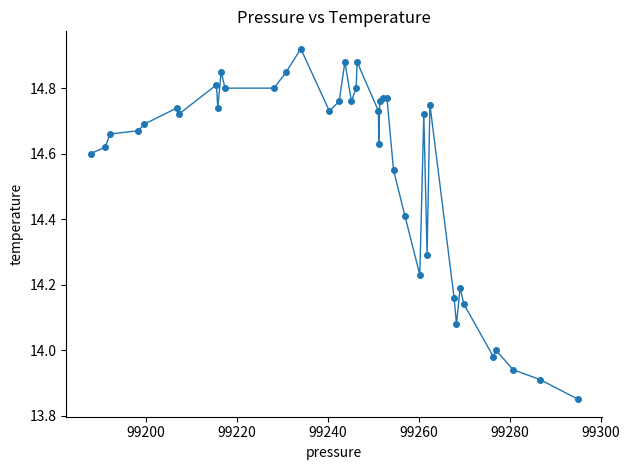

What is the difference between the maximum and minimum values?

1.1